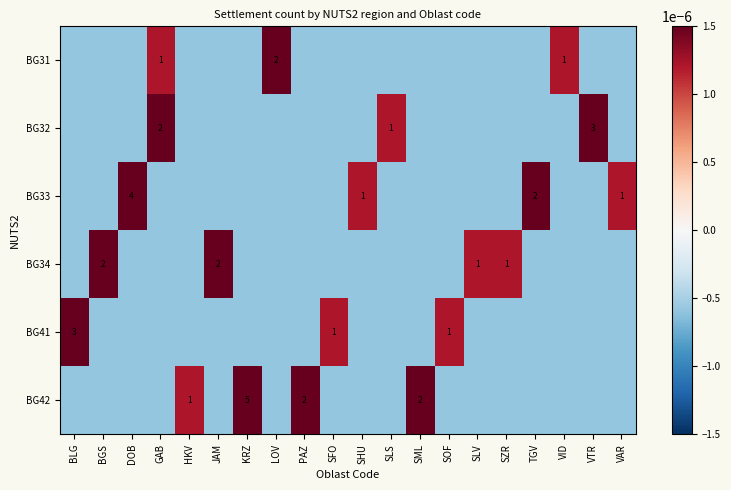

The BG33 series shows 4.0 at DOB. True or false?

True